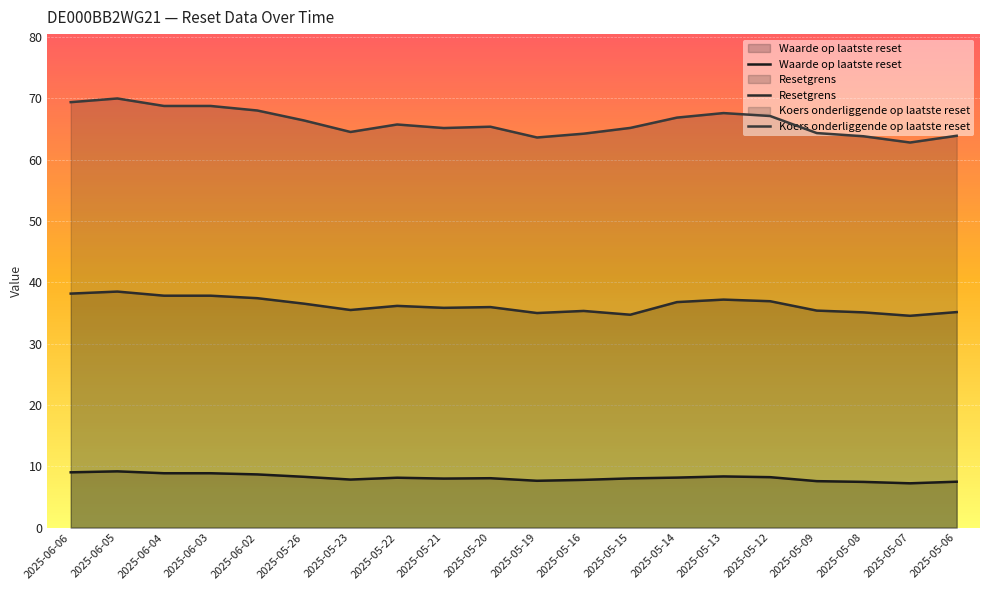

True or false: Koers onderliggende op laatste reset and Waarde op laatste reset intersect in this chart.

False